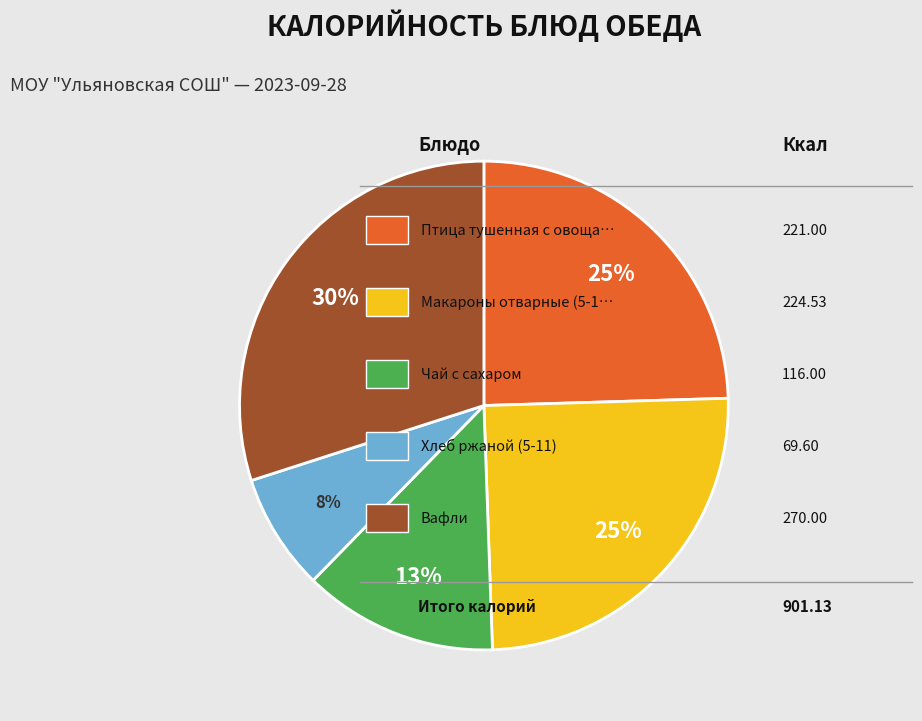

To the nearest percent, what is the difference between the largest and smallest slice percentages?

22%